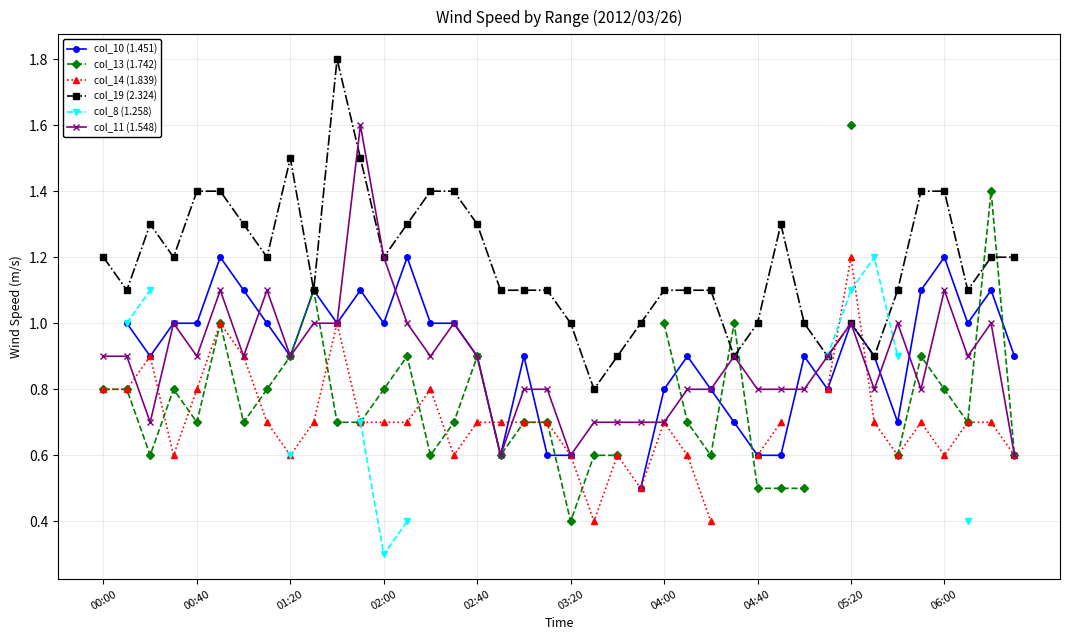

What is the difference between the col_14 (1.839) values at 34 and 23?

0.1